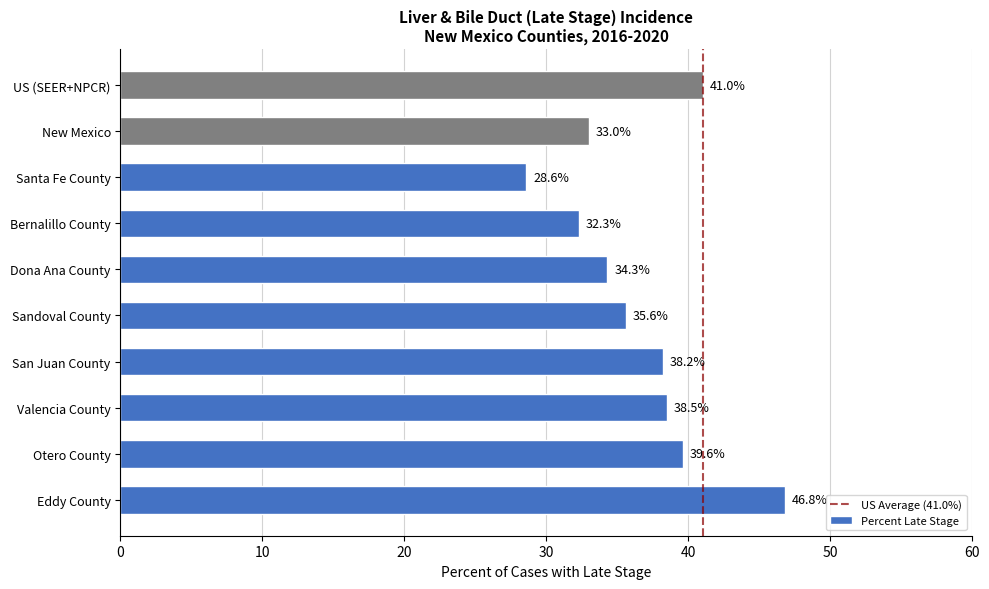

Reading bottom to top, what are all the values shown in this chart?

Eddy County=46.8	Otero County=39.6	Valencia County=38.5	San Juan County=38.2	Sandoval County=35.6	Dona Ana County=34.3	Bernalillo County=32.3	Santa Fe County=28.6	New Mexico=33.0	US (SEER+NPCR)=41.0